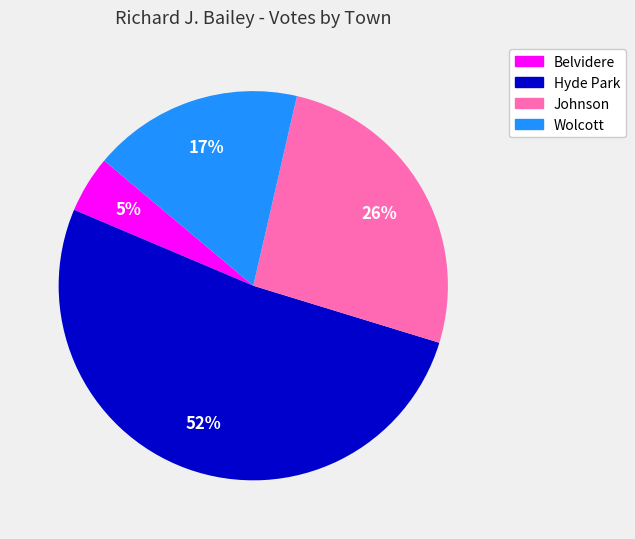

What percentage is the Belvidere slice, to the nearest percent?

5%